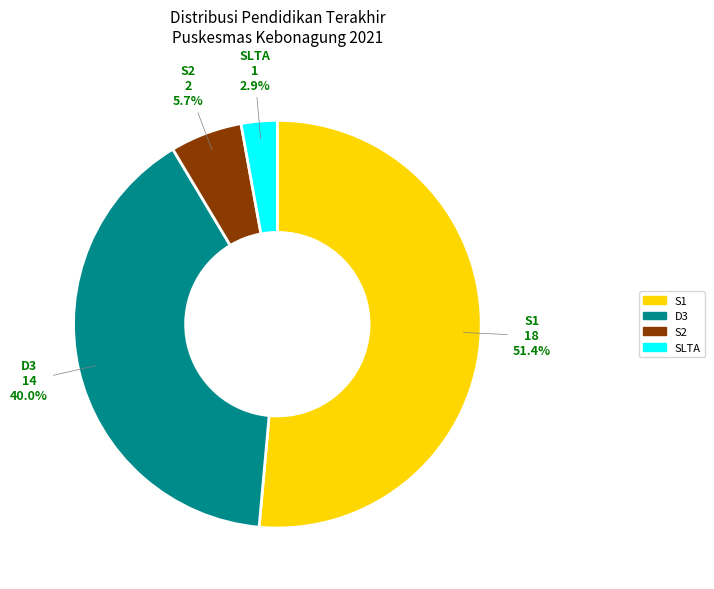

How many segments does this pie chart have?

4